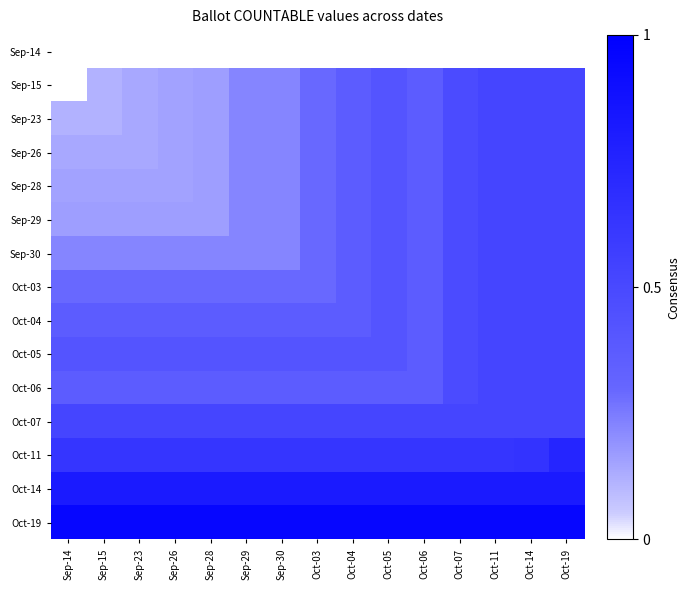

Which label corresponds to the smallest value in the chart?

Sep-14